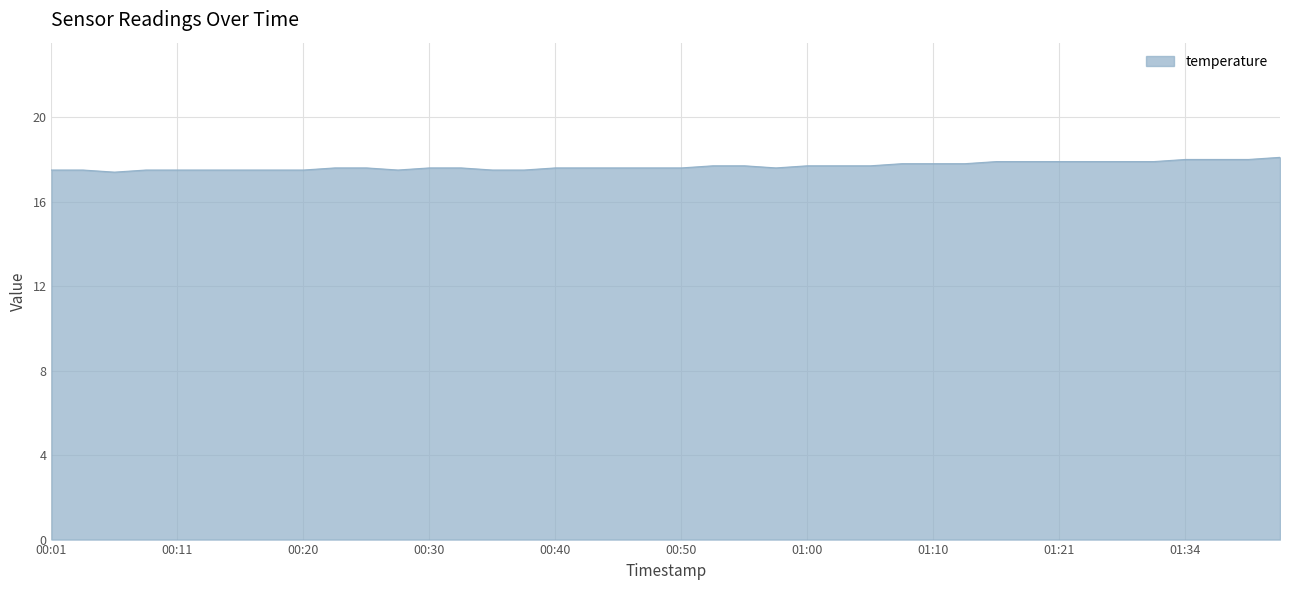

Does the chart display data point markers on the line(s)?

No